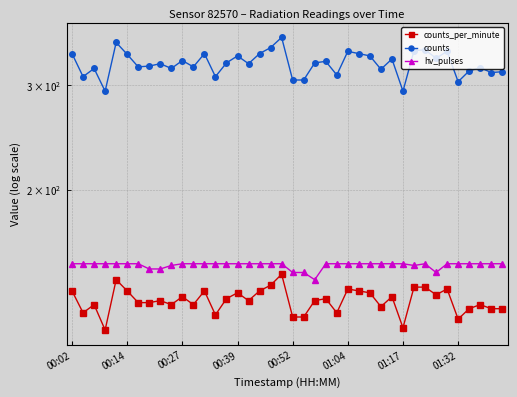

What is the spread (max minus min) of values at 01:17?

193